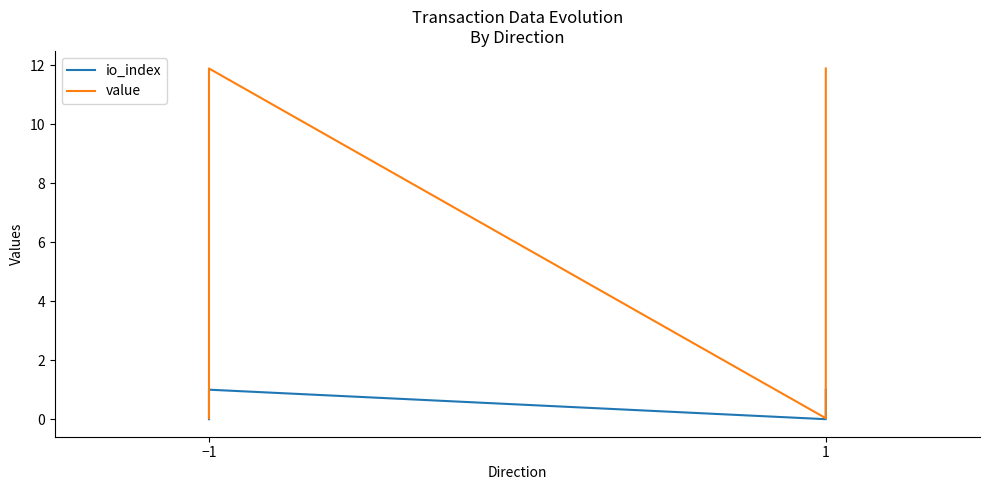

True or false: value has a value of 7.3 at −1.

False